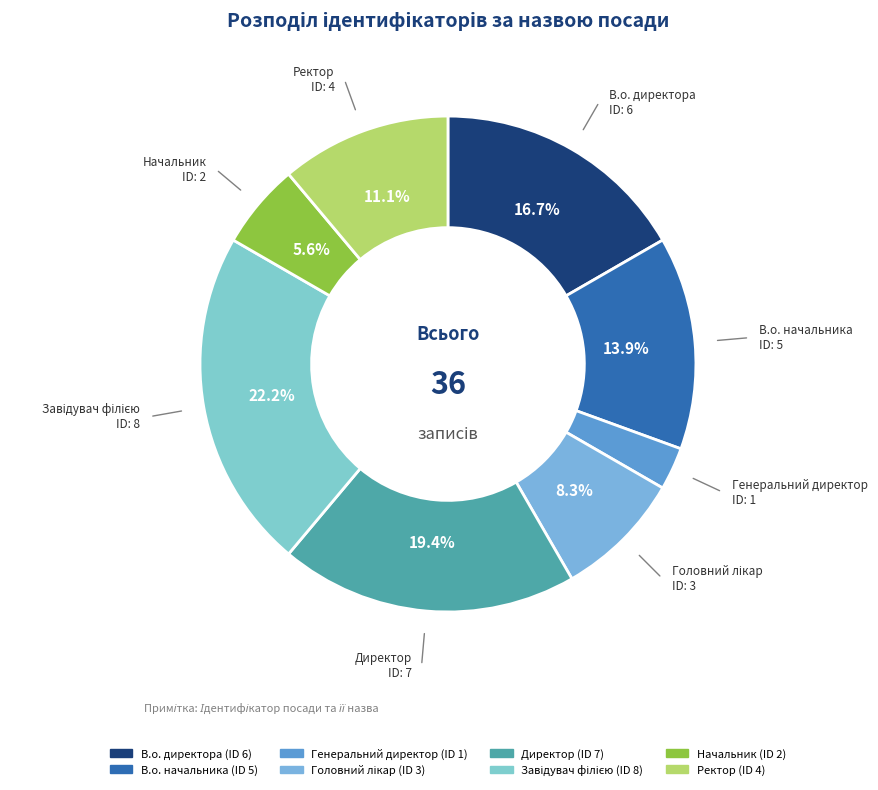

Which has a higher value, Начальник or В.о. начальника?

В.о. начальника